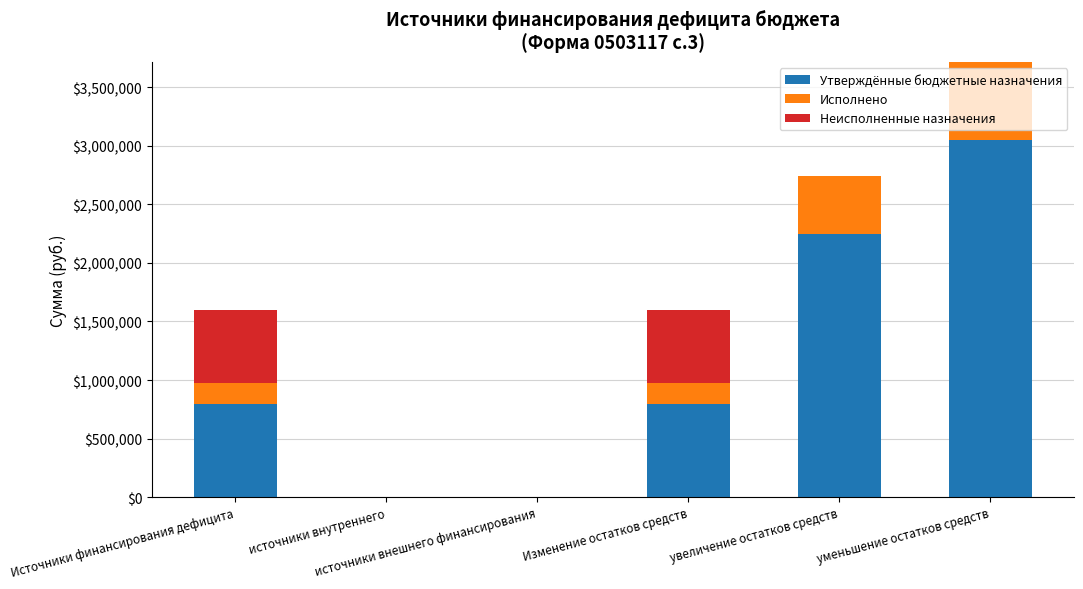

What is the highest value of the Утверждённые бюджетные назначения series?

3048062.7